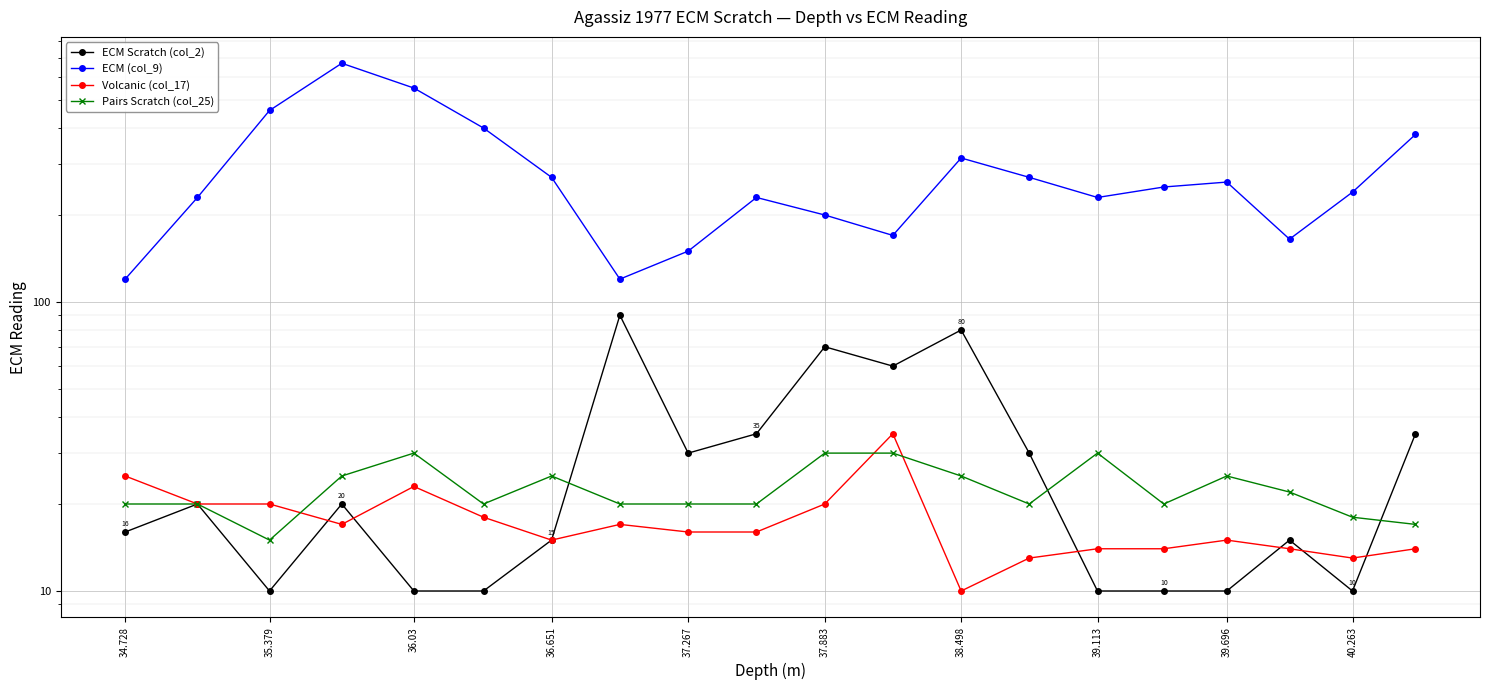

True or false: ECM Scratch (col_2) and ECM (col_9) intersect in this chart.

False